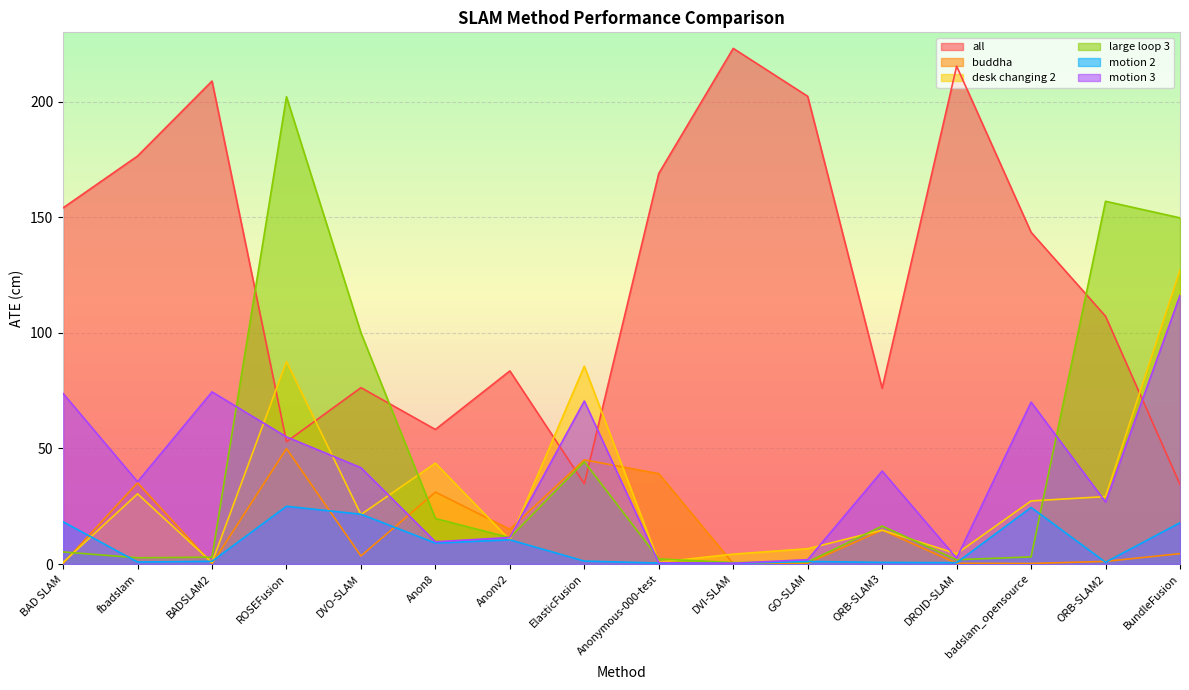

At which label is motion 2 closest to 12?

Anonv2